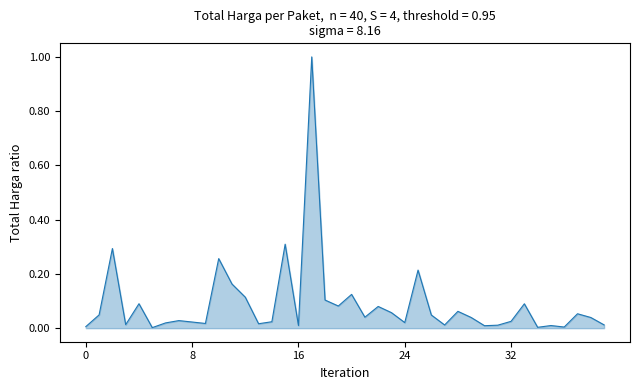

What is the greatest value displayed?

1.0